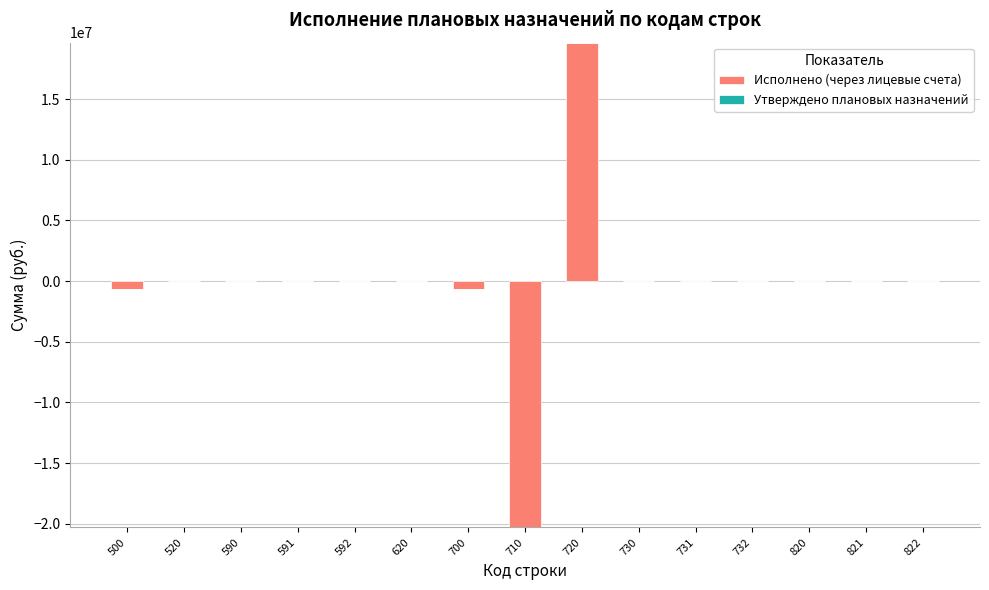

What is the sum of all values?

-1983851.8